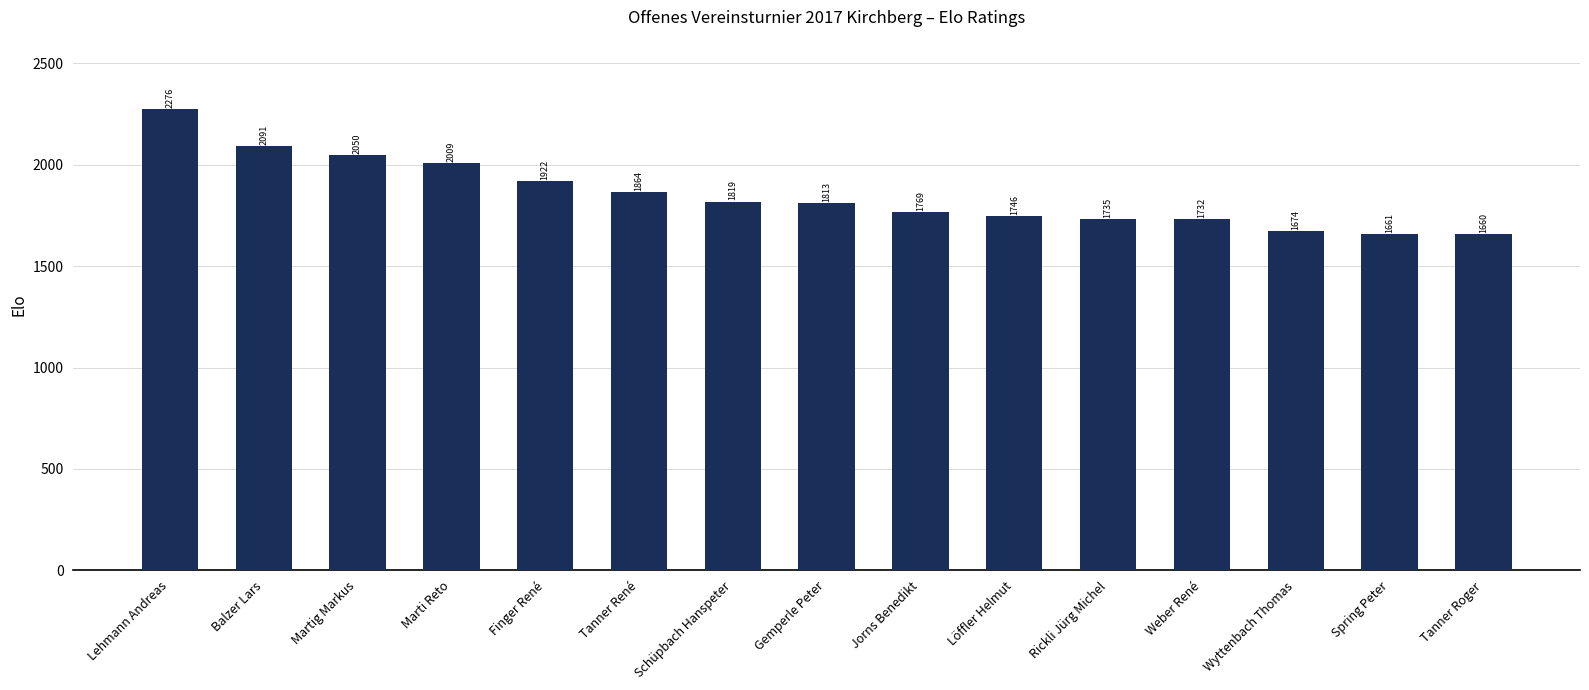

What is the average value?

1855